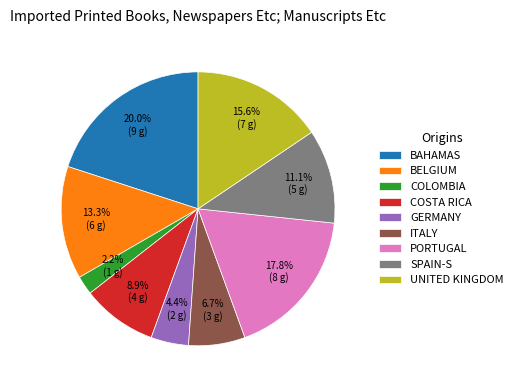

What is the smallest slice in the pie chart?

COLOMBIA